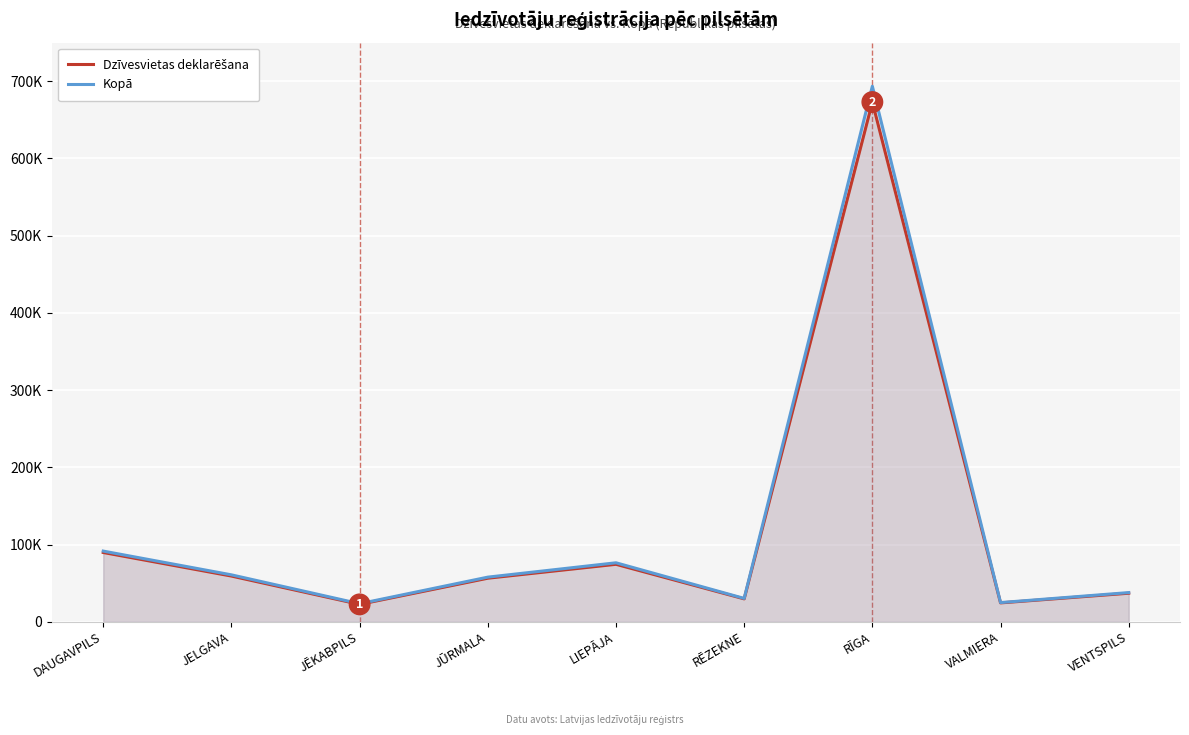

At which category is the sum across all series the highest?

RĪGA